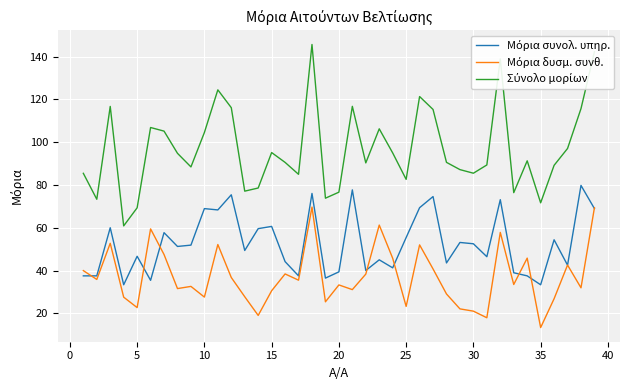

What is the greatest value displayed?

145.7